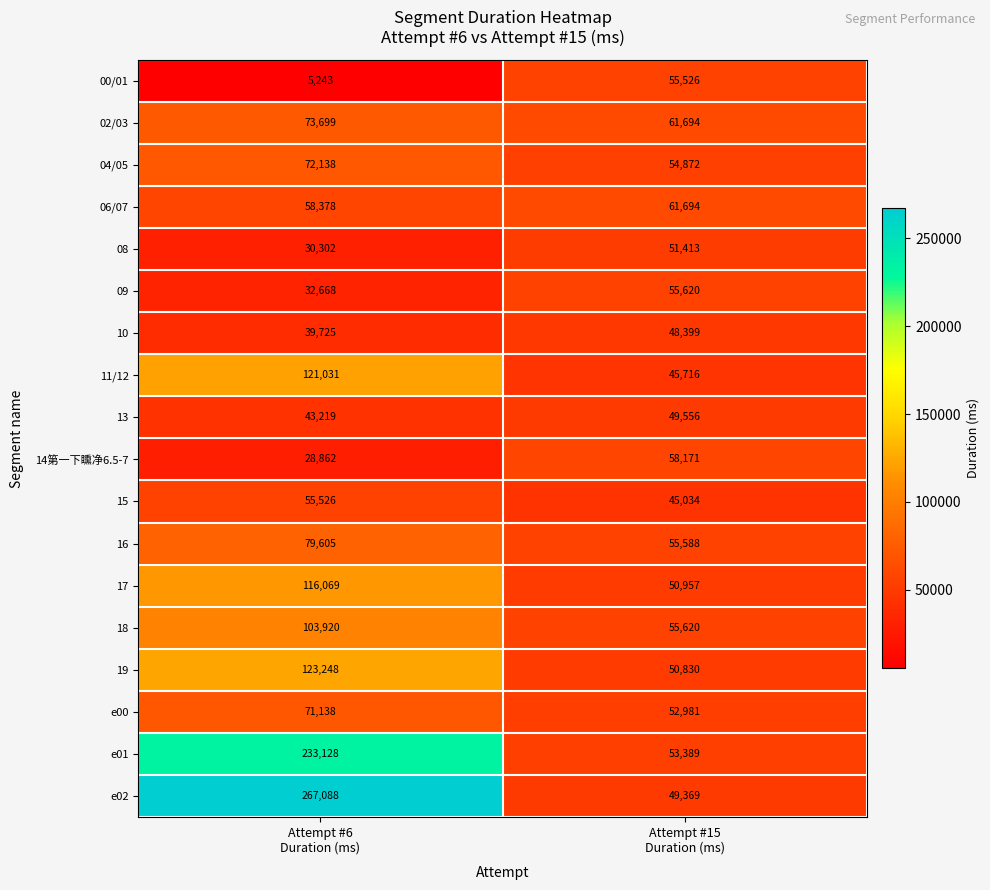

What is the minimum value shown in the chart?

5243